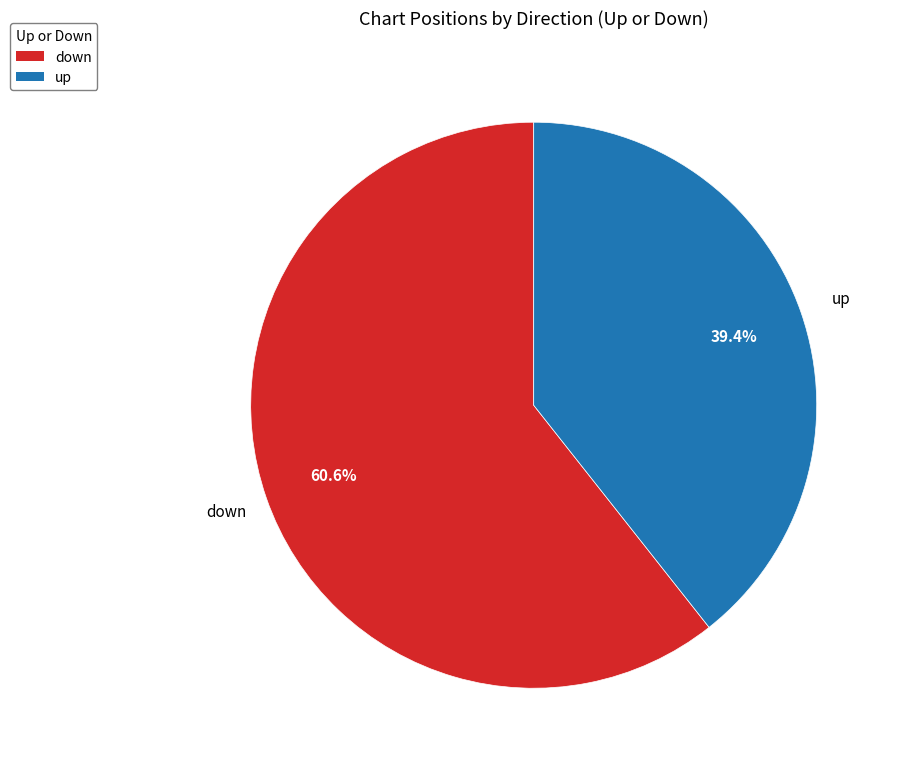

To the nearest percent, what is the average slice percentage?

50%